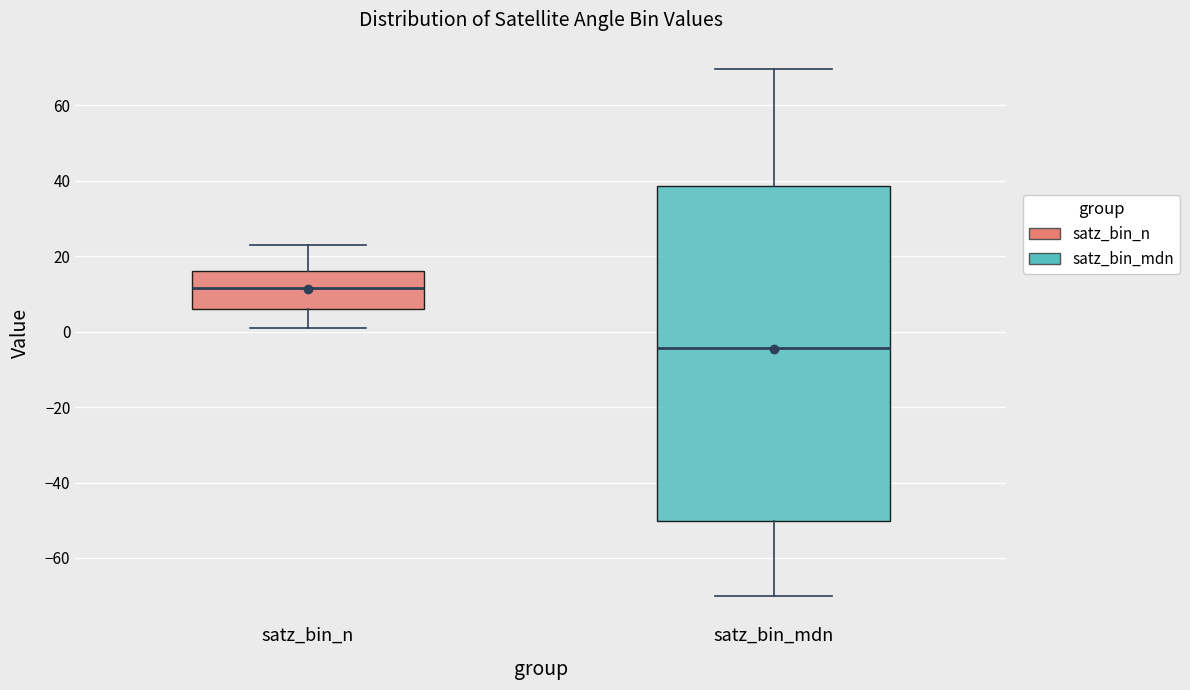

Reading left to right, read every box against the y-axis: the position of its median line, the range the box covers, and the ends of its whiskers. The values are not printed on the chart, so give them approximately, as read against the axis.

satz_bin_n: median 12, box 6 to 16, whiskers 2 to 24
satz_bin_mdn: median -4, box -50 to 38, whiskers -70 to 70